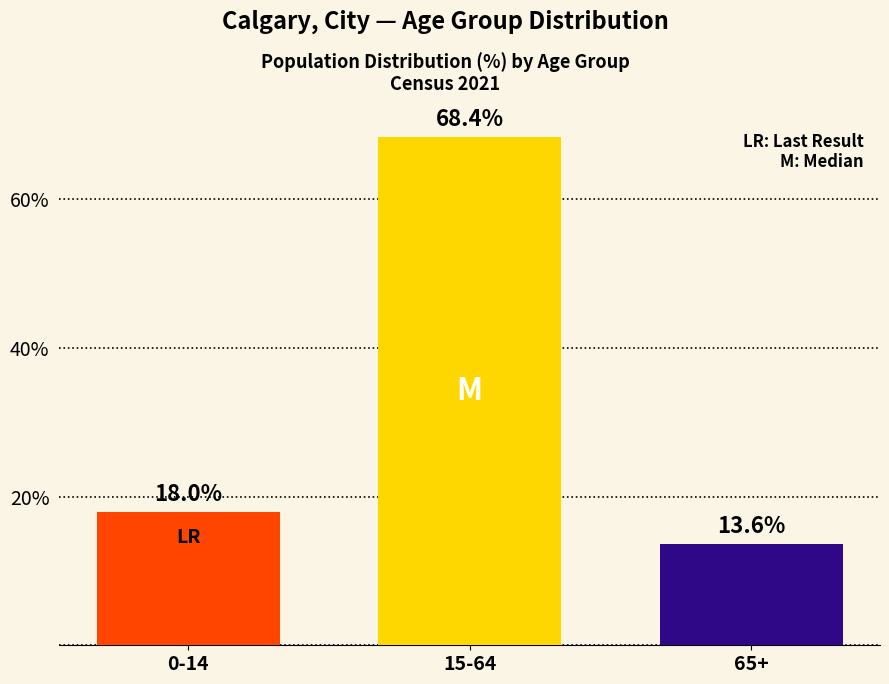

How many bars are there in total?

3